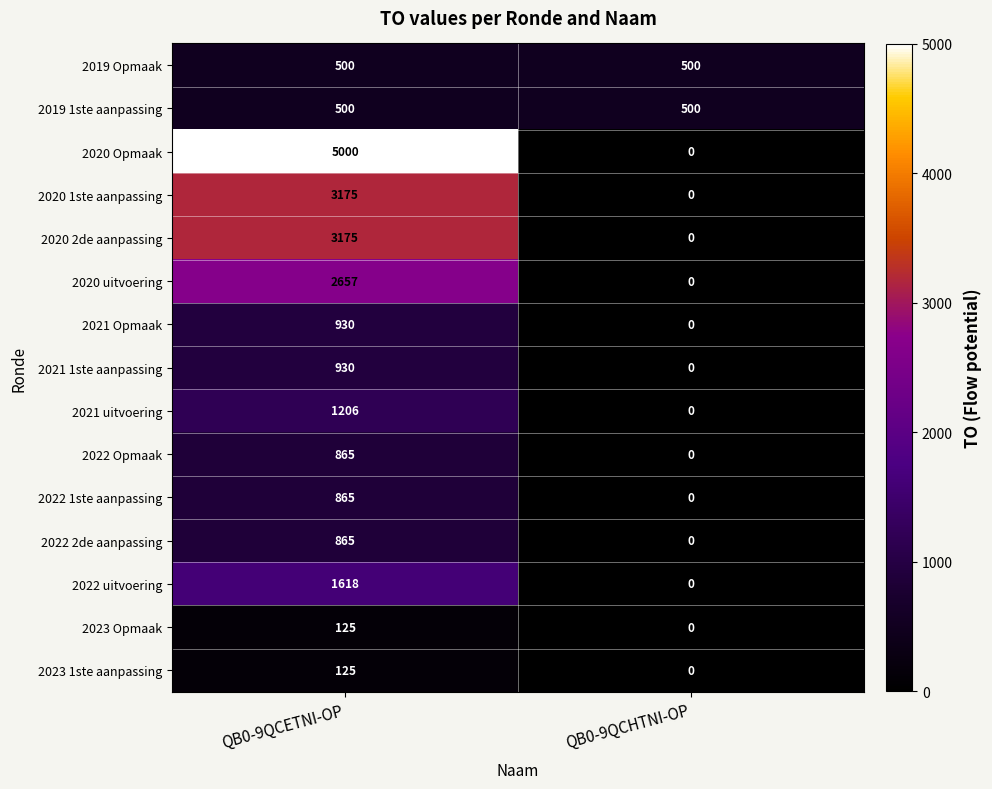

Which series changed the most between QB0-9QCETNI-OP and QB0-9QCHTNI-OP?

2020 Opmaak